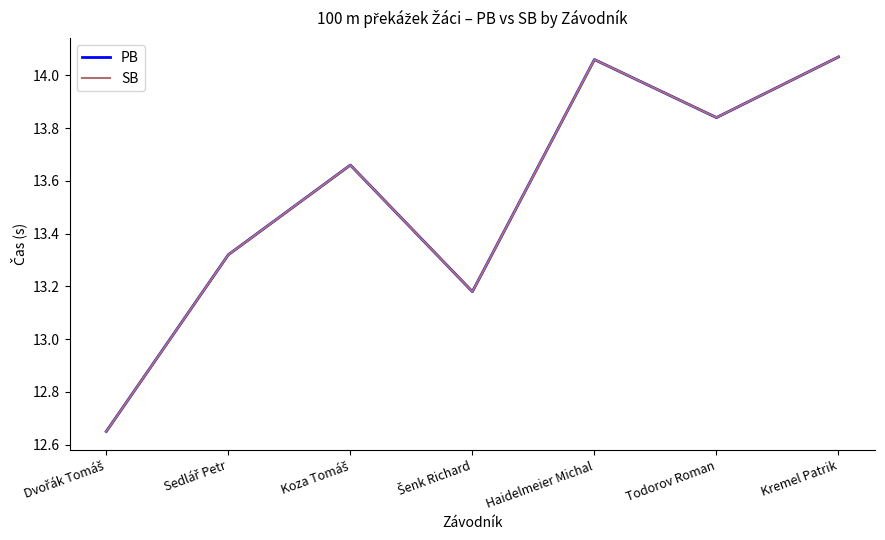

Reading left to right, list all the values displayed in this chart.

PB: 12.7	13.3	13.7	13.2	14.1	13.8	14.1
SB: 12.7	13.3	13.7	13.2	14.1	13.8	14.1